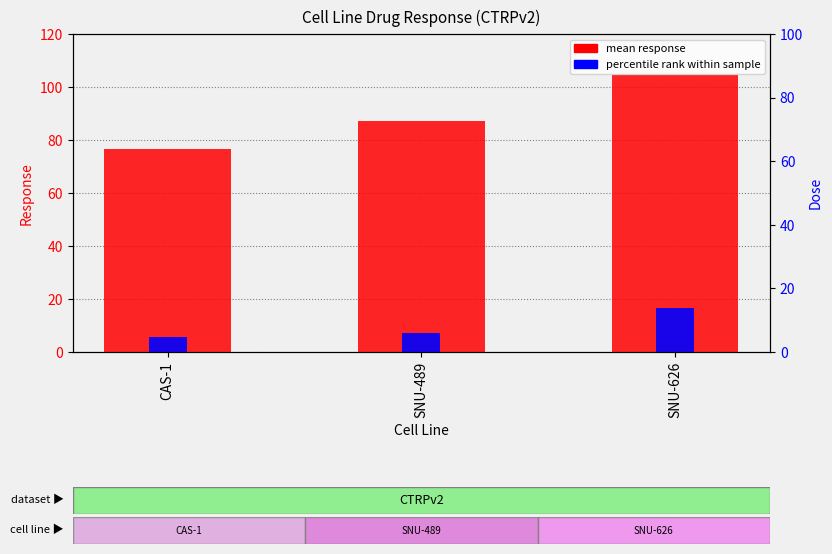

How many values in the percentile rank within sample series are below 7?

1